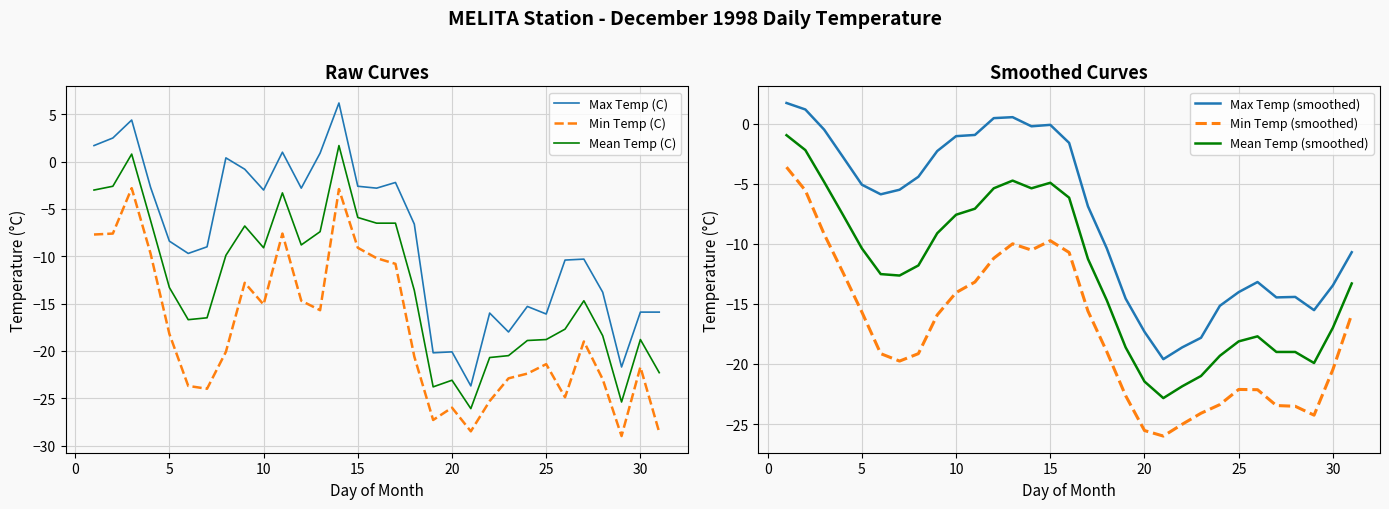

How many lines are shown in the chart?

6